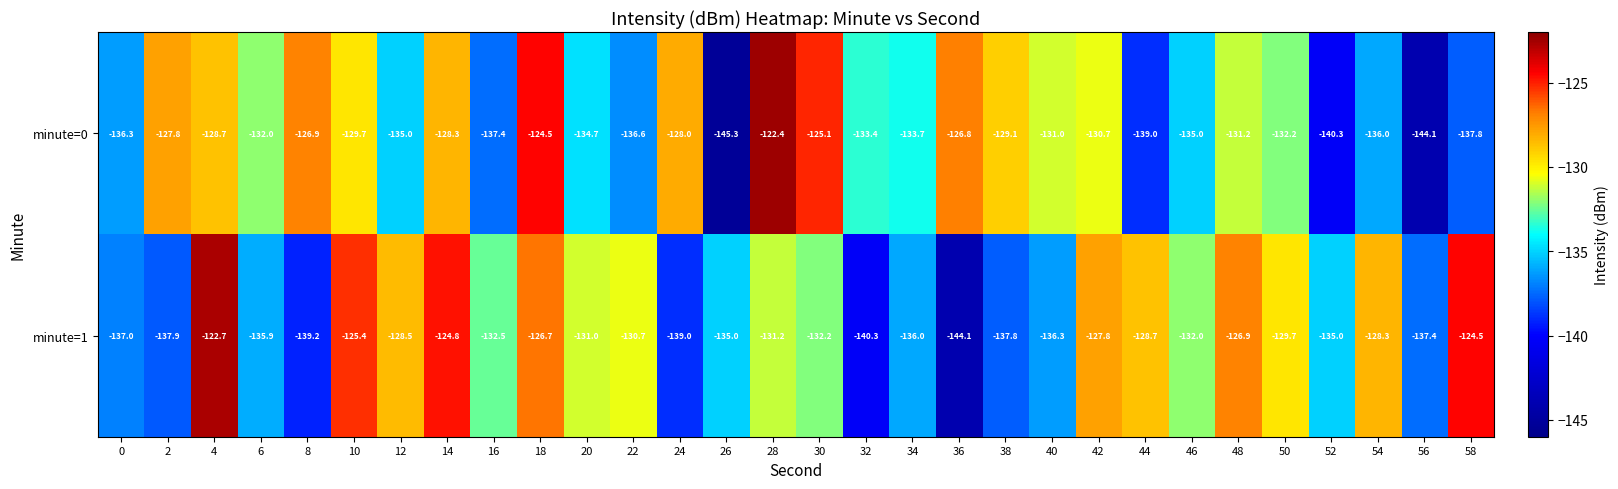

Which category has the lowest value in the minute=1 series?

36